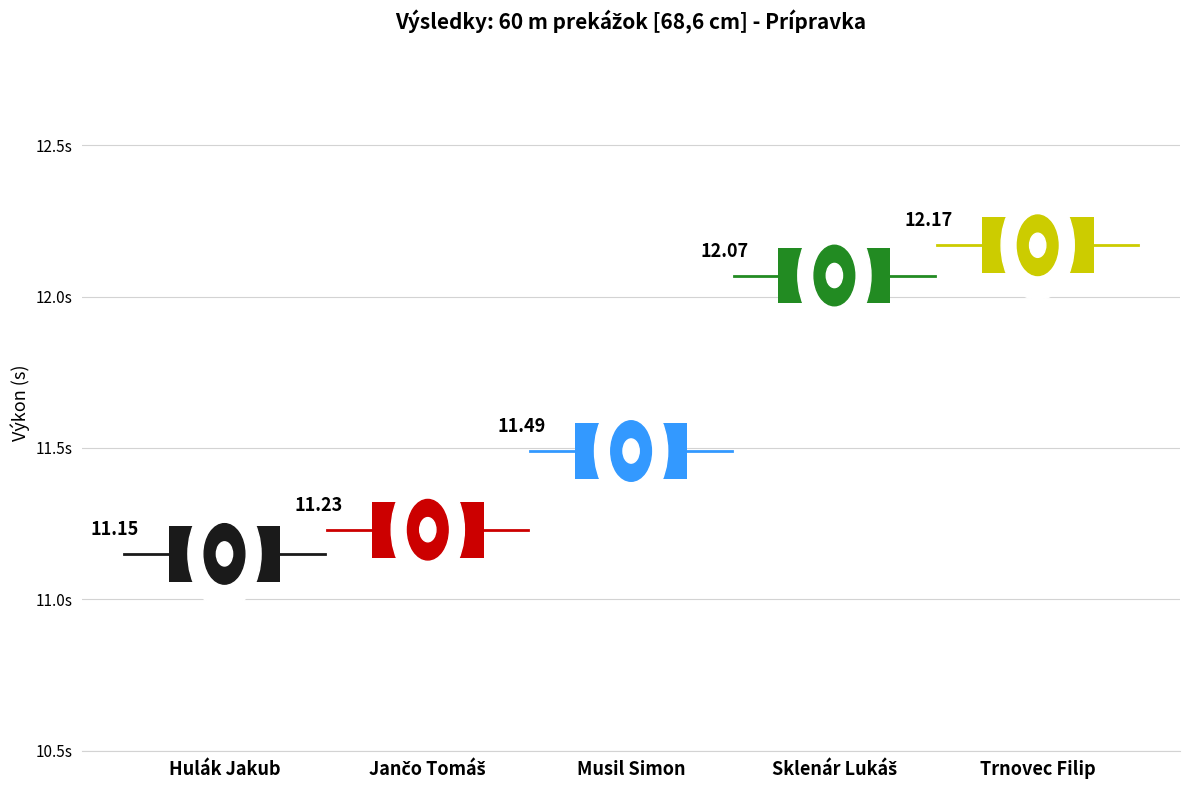

Which has a higher value, Jančo Tomáš or Musil Simon?

Musil Simon